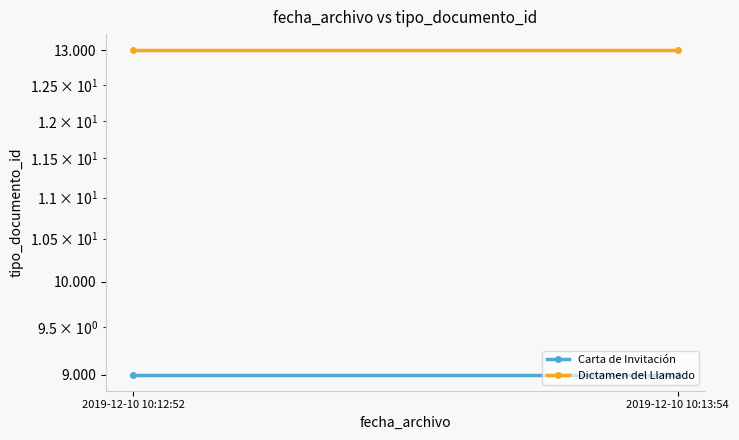

Is the value of Dictamen del Llamado at 2019-12-10 10:12:52 greater than the value of Carta de Invitación at 2019-12-10 10:12:52?

Yes